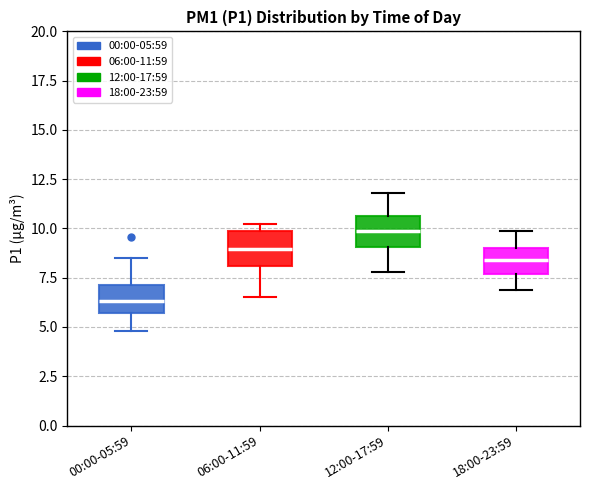

Where is the lower edge of the box for 18:00-23:59 on the y-axis? The values are not printed on the chart, so give them approximately, as read against the axis.

7.5